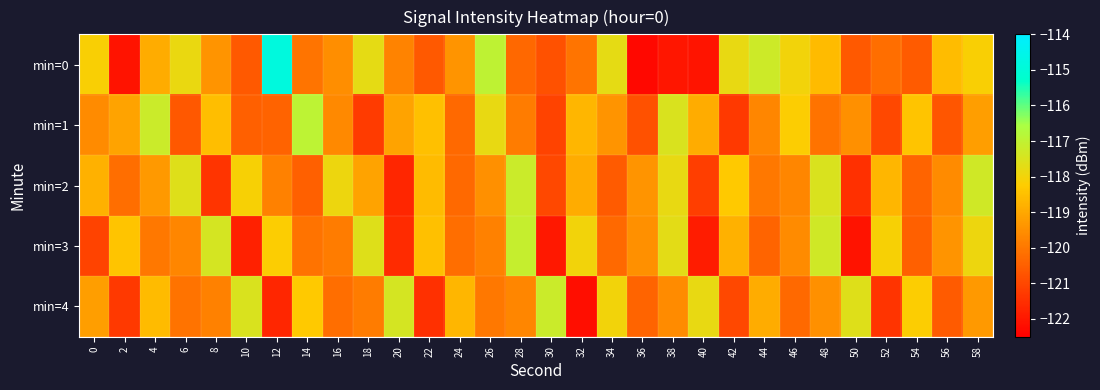

Which has a higher value, 18 or 40?

18